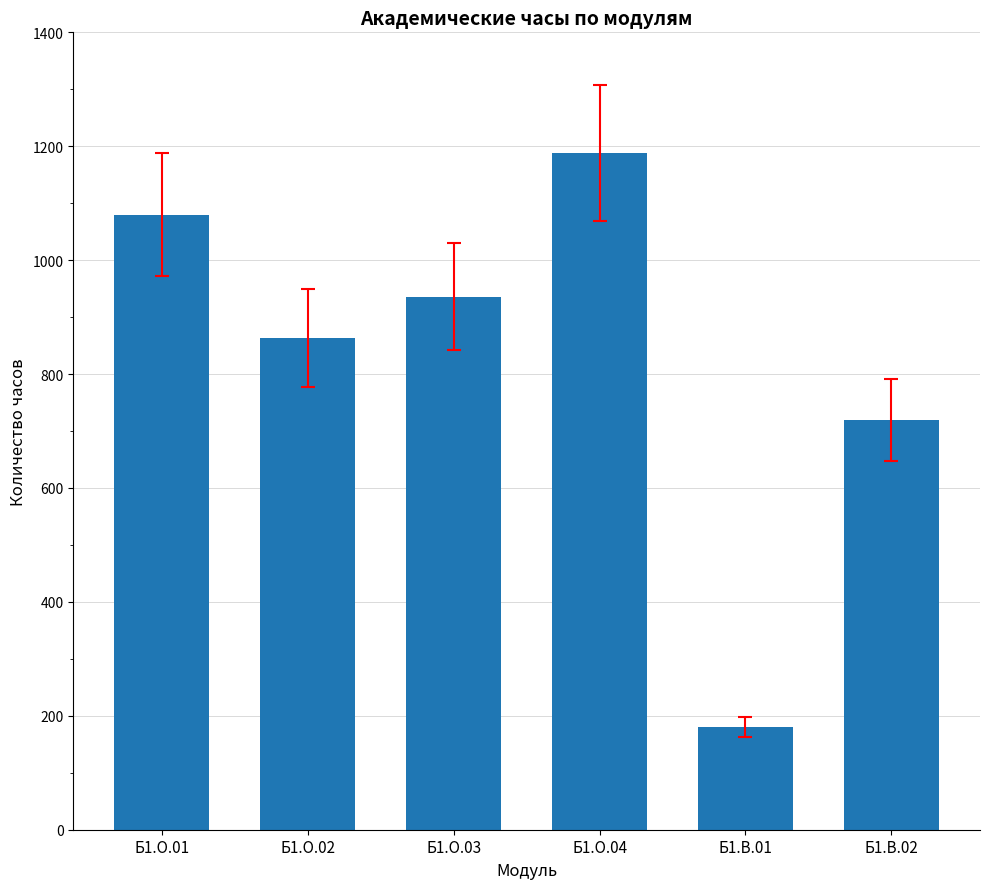

Reading left to right, transcribe all the data shown in this chart.

Б1.О.01=1080	Б1.О.02=864	Б1.О.03=936	Б1.О.04=1188	Б1.В.01=180	Б1.В.02=720